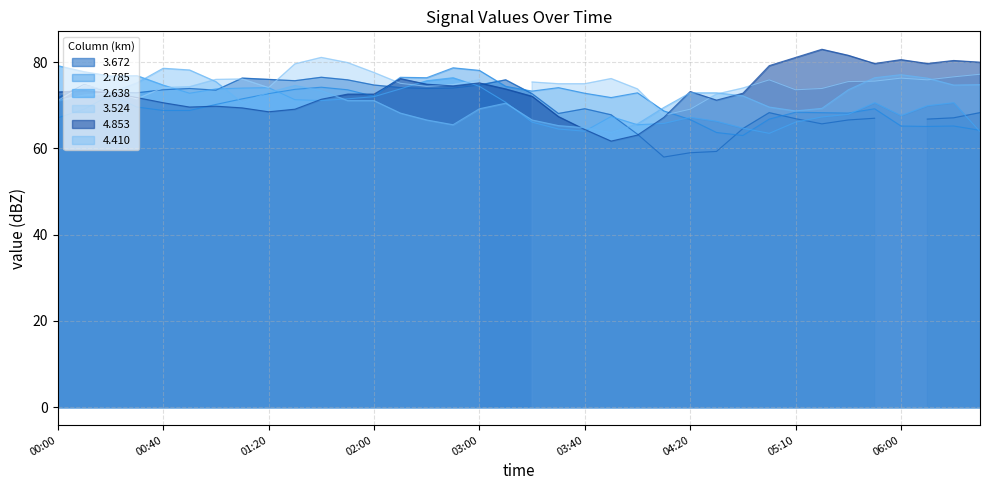

What is the highest value of the 2.785 series?

78.7